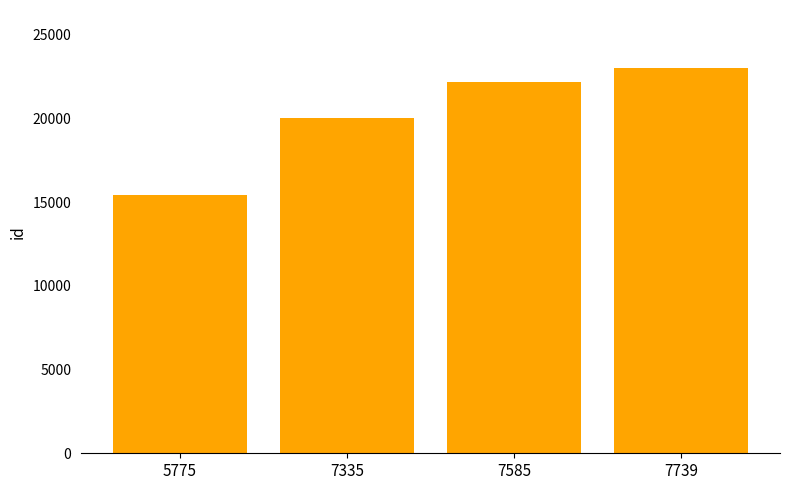

Count the values in the range 20030 to 23033.

3